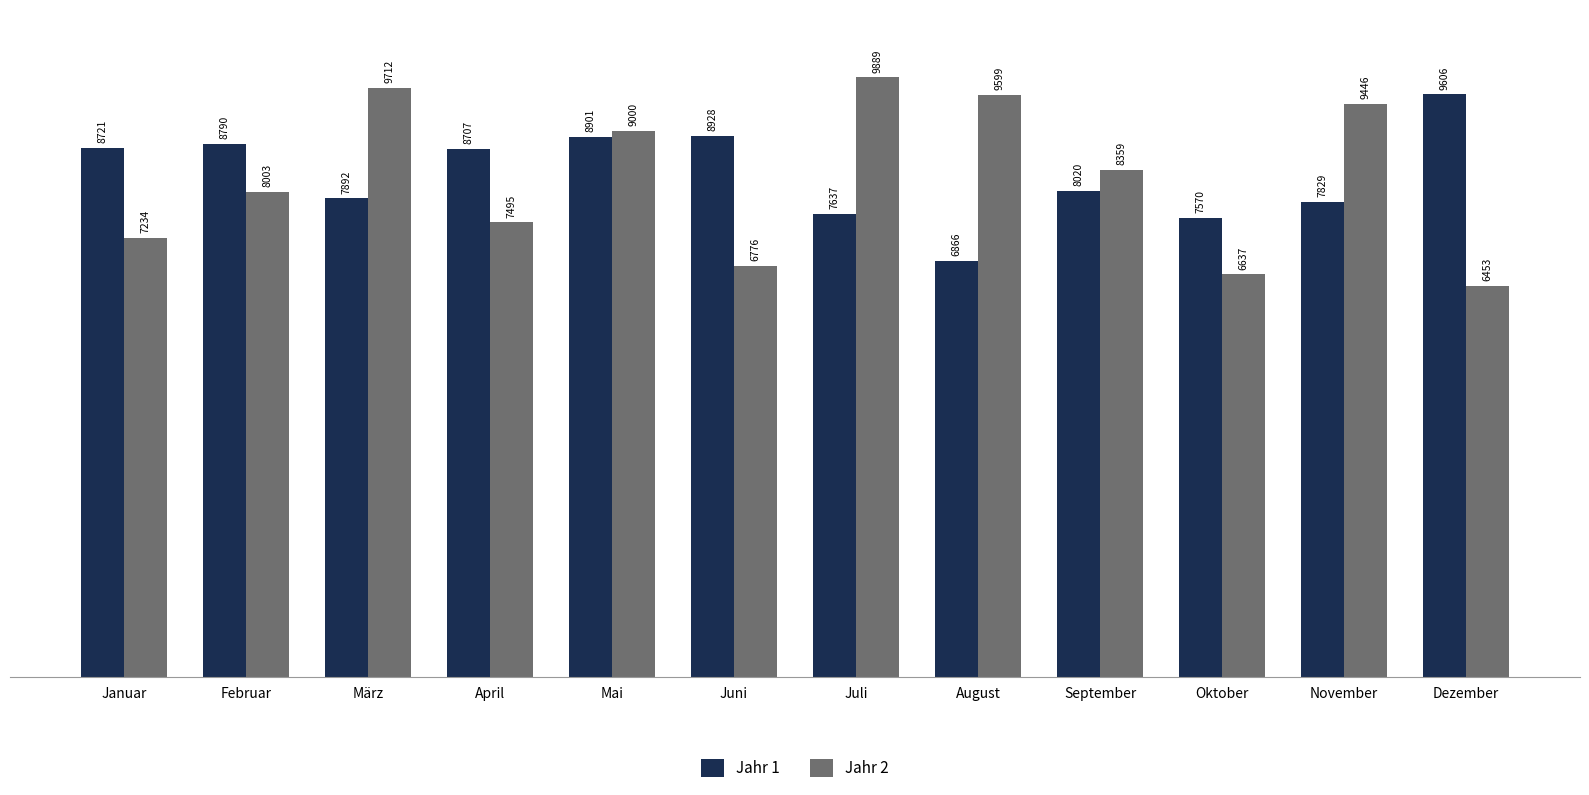

Rank the series by their average value, from highest to lowest.

Jahr 1, Jahr 2